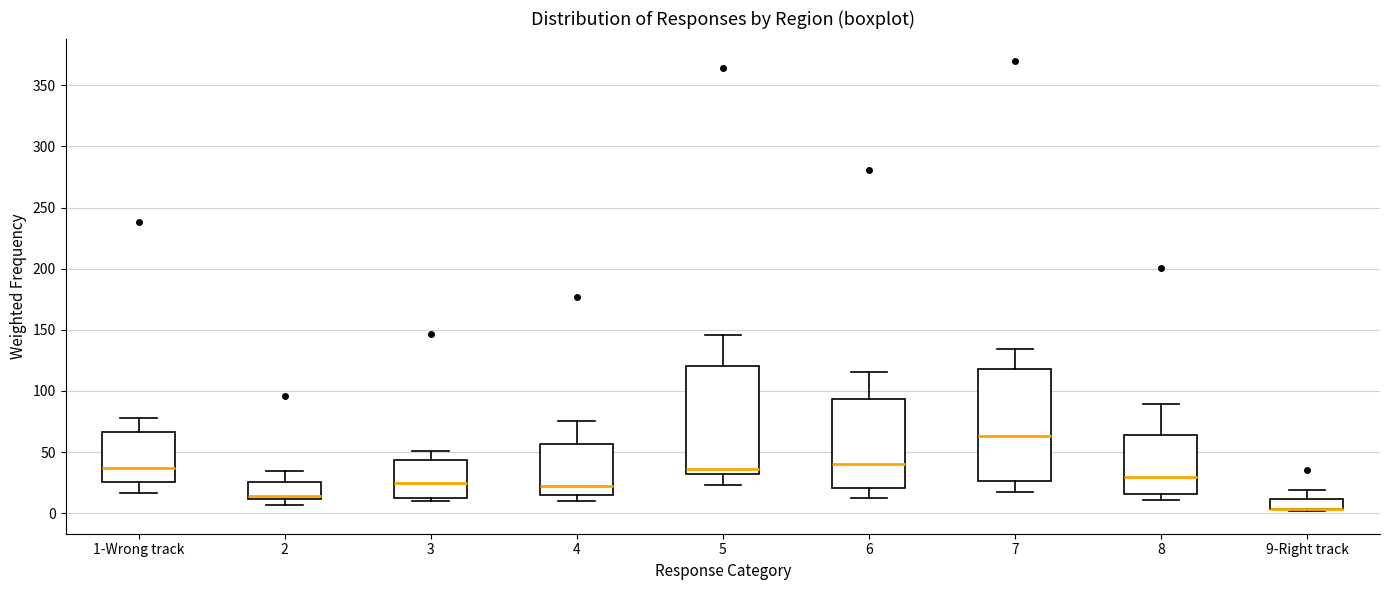

Where is the lower edge of the box for 9-Right track on the y-axis? The values are not printed on the chart, so give them approximately, as read against the axis.

5